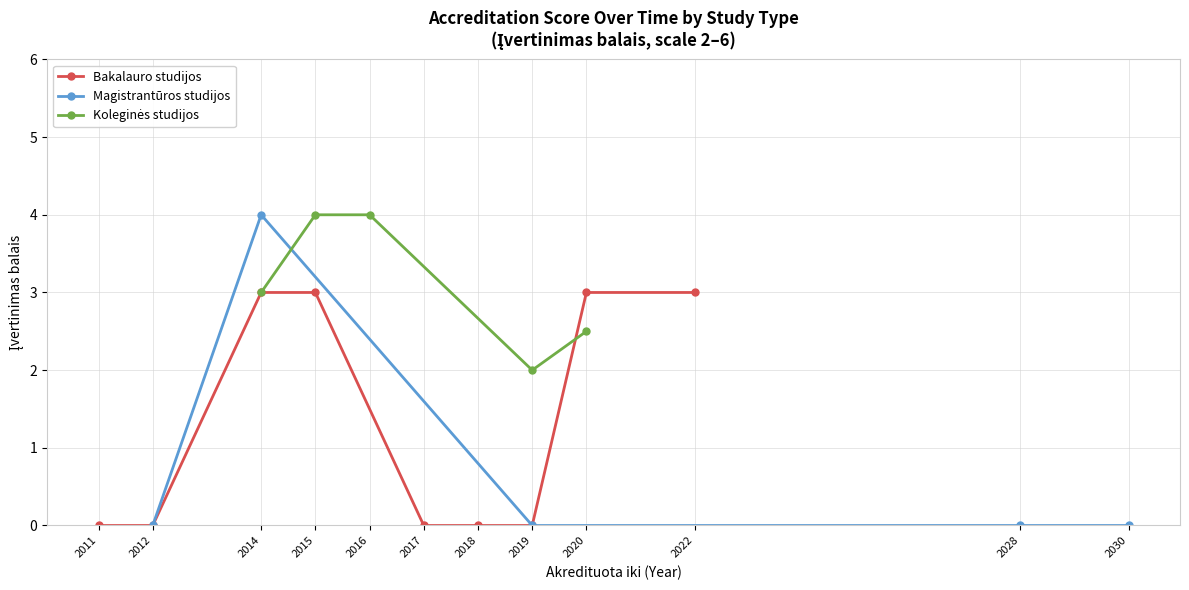

What is the value of the Bakalauro studijos point at the 9th from the left?

3